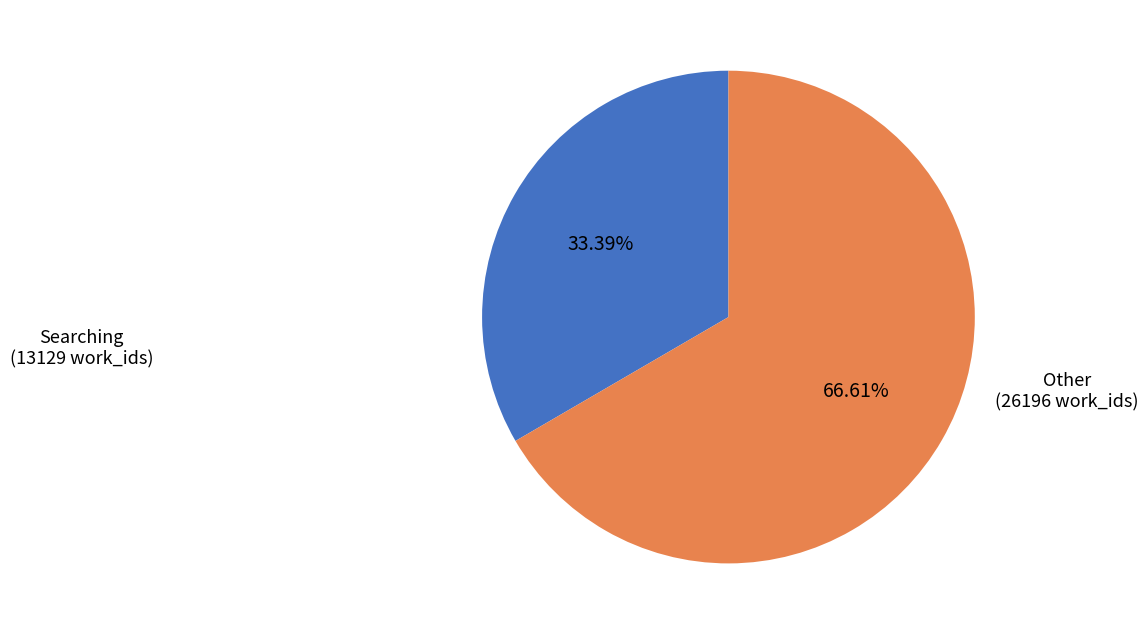

Rank the categories by value from highest to lowest.

Other, Searching